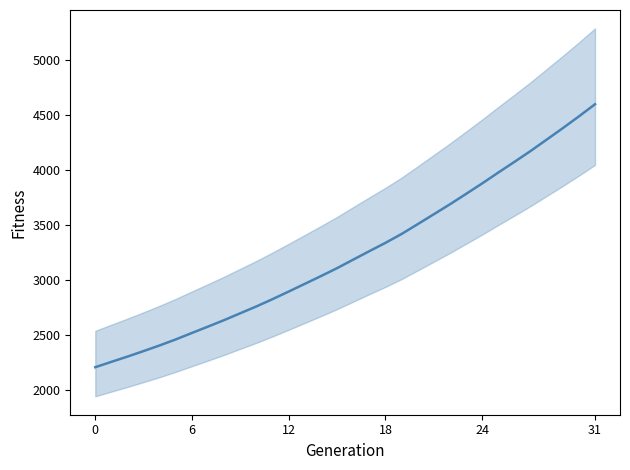

What is the label of the 26th point from the right?

6